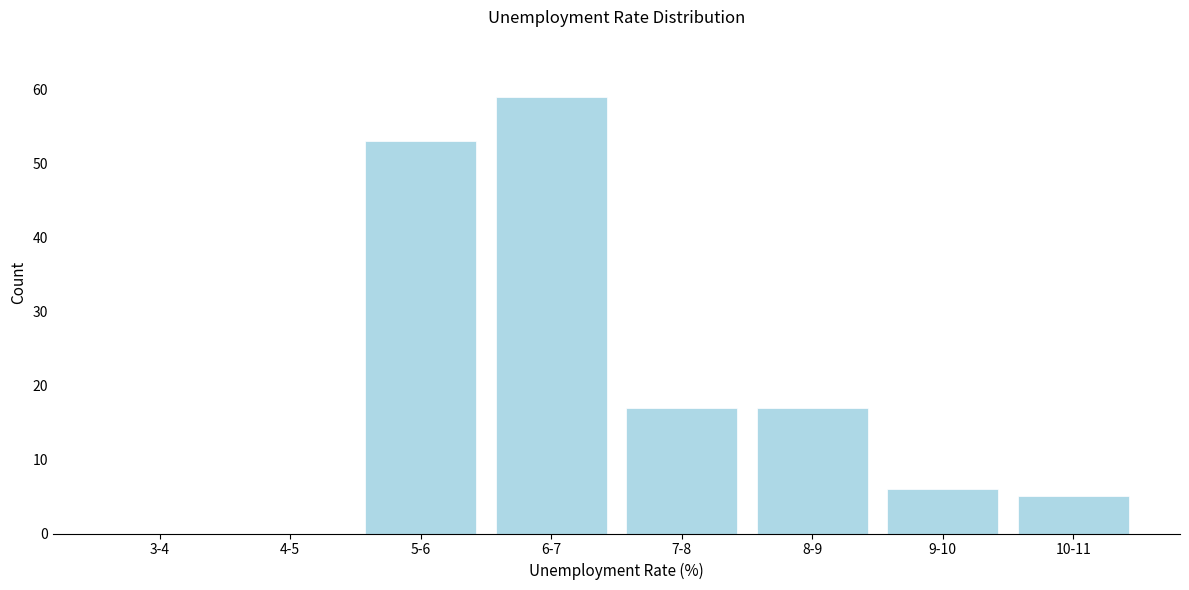

Reading left to right, what are all the values shown in this chart?

3-4=0	4-5=0	5-6=53	6-7=59	7-8=17	8-9=17	9-10=6	10-11=5